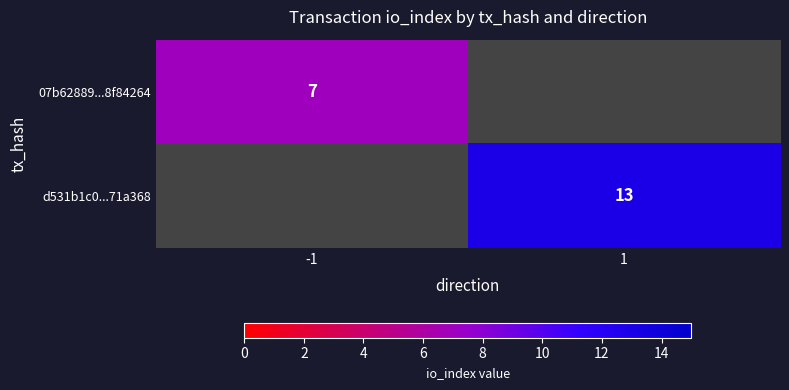

Is it true that 07b62889...8f84264 equals 7 at -1?

True